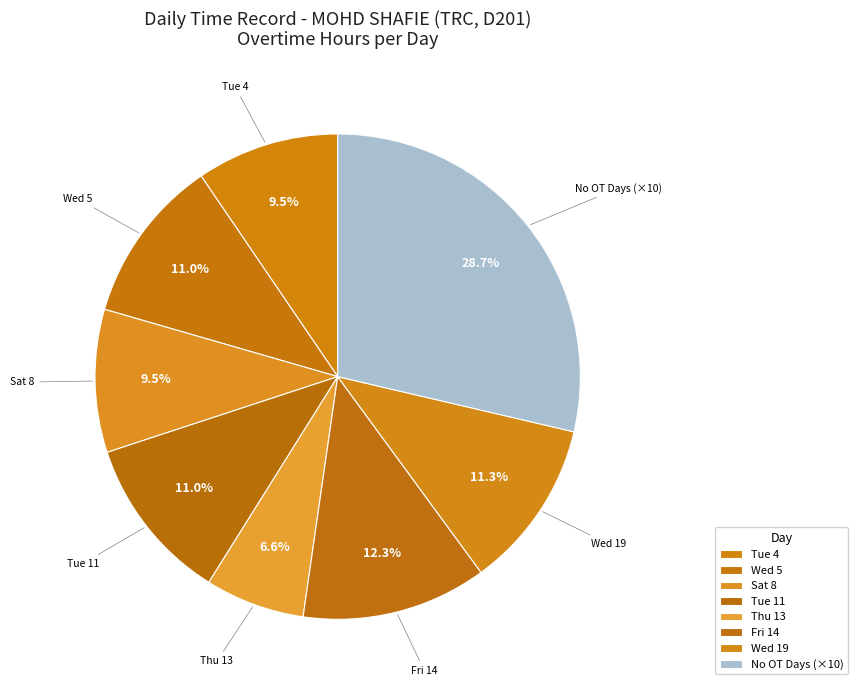

Which slice is the smallest?

Thu 13